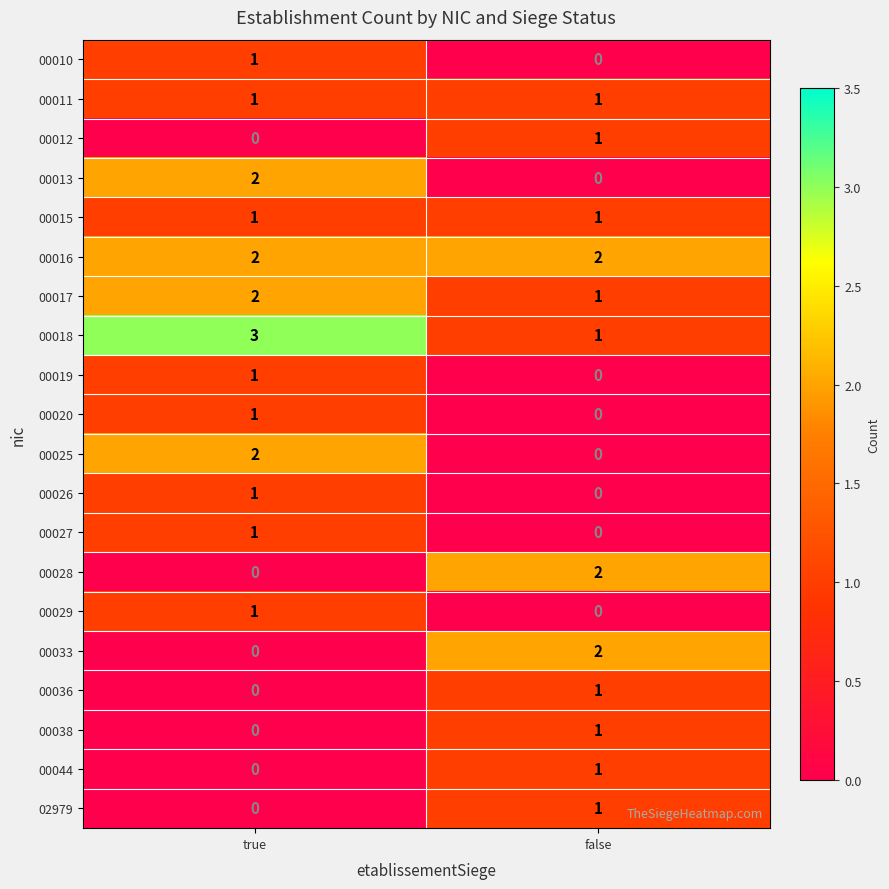

Rank the categories by 00017 value from lowest to highest.

false, true